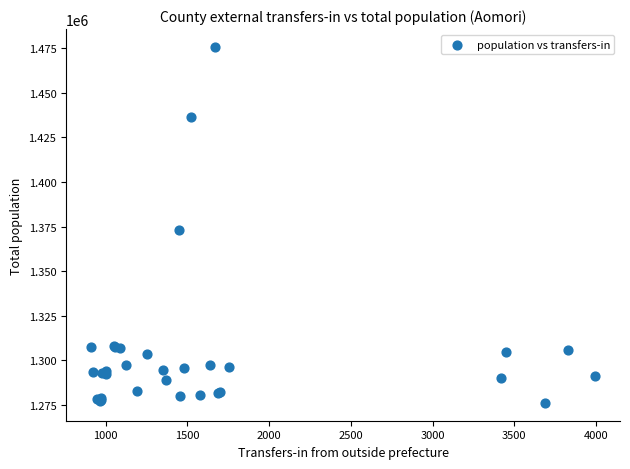

What Y value in the scatter plot is closest to 1375923?

1373339